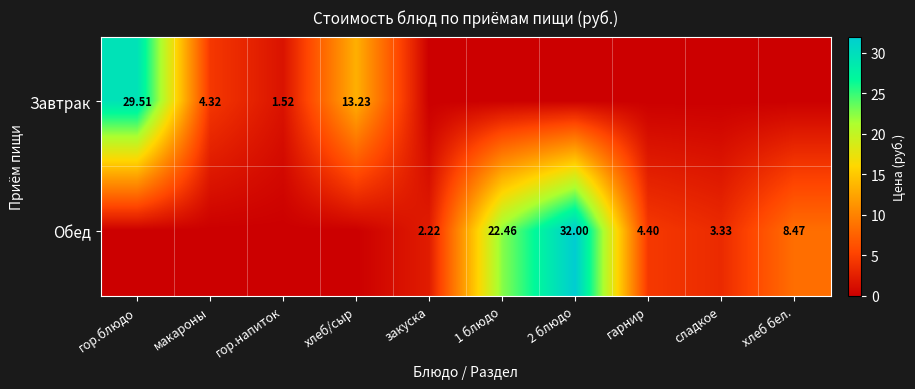

What is the spread (max minus min) of values at гор.напиток?

1.5